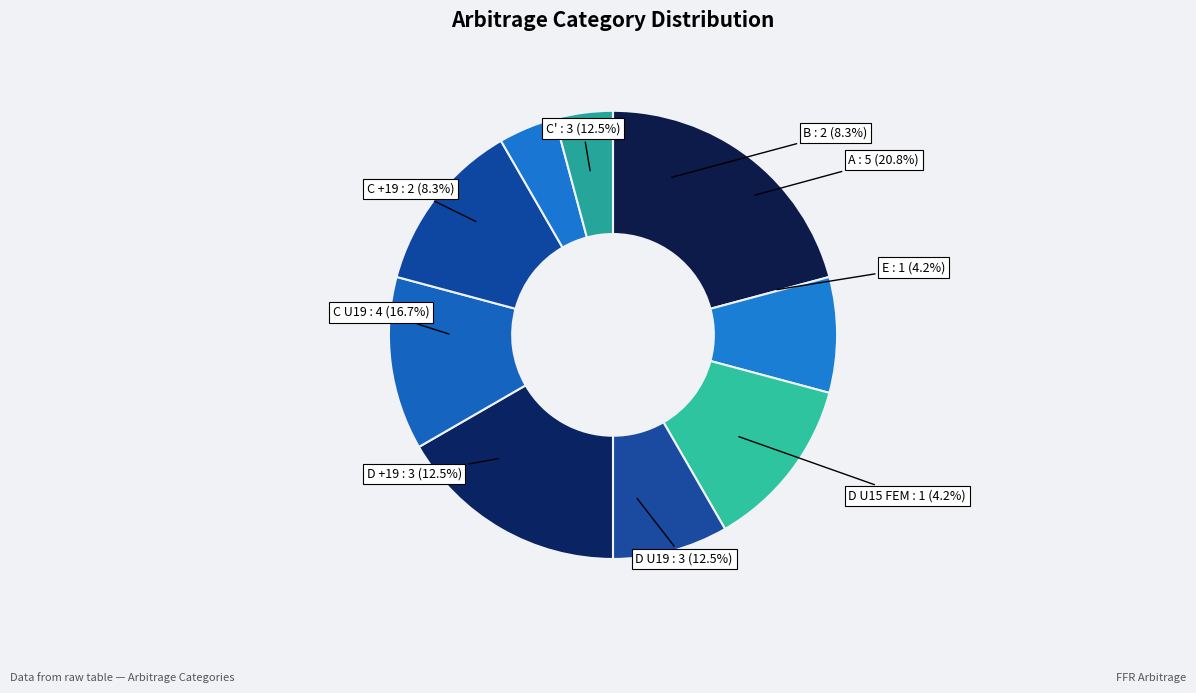

What is the largest slice in the pie chart?

A